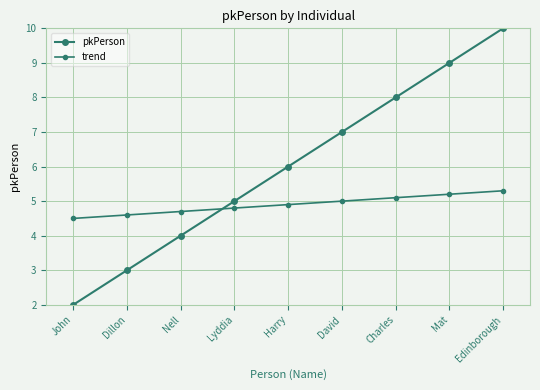

How many distinct data groups are displayed?

2